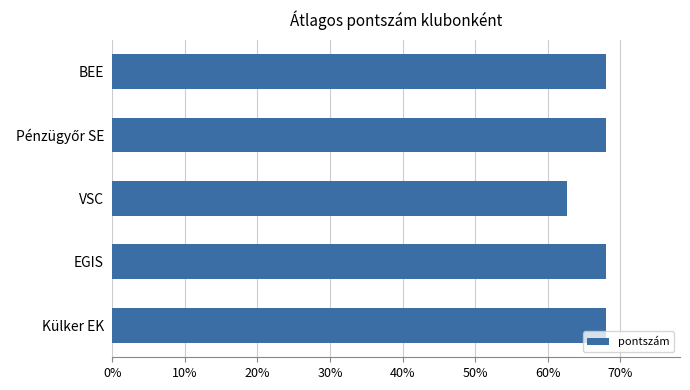

What value does the data have at Külker EK?

68.0